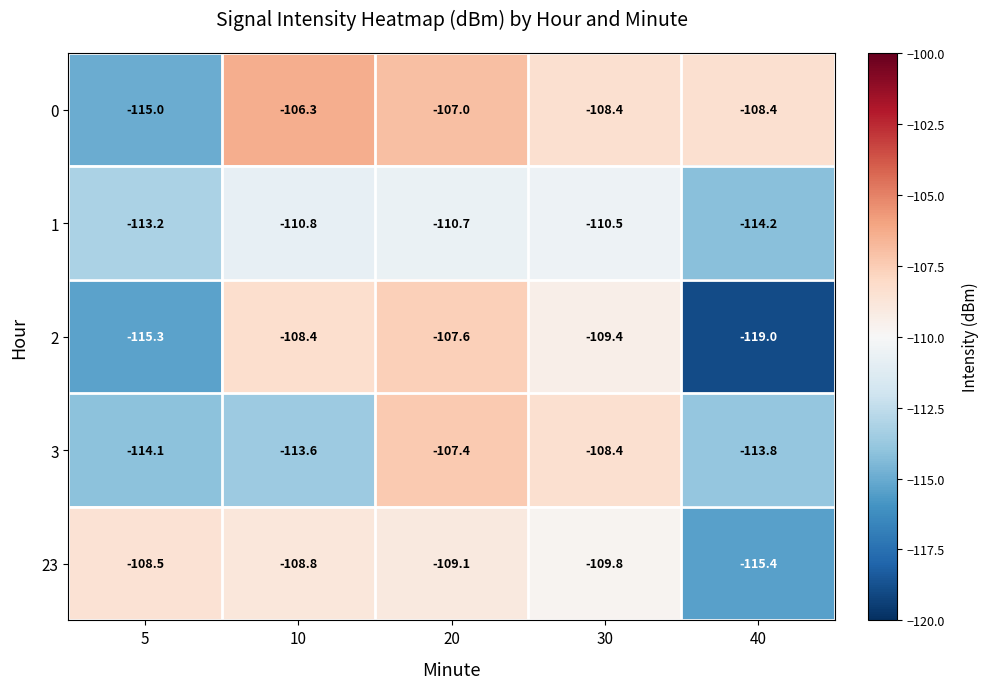

Which series has the largest total across all categories?

0